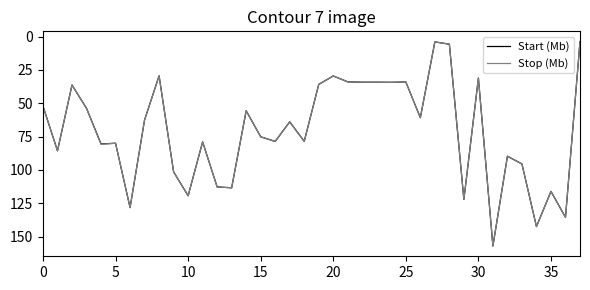

What is the greatest value displayed?

157.1